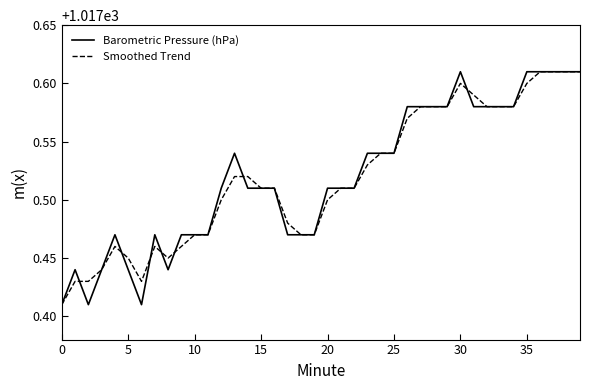

What is the label of the 29th point from the right?

11